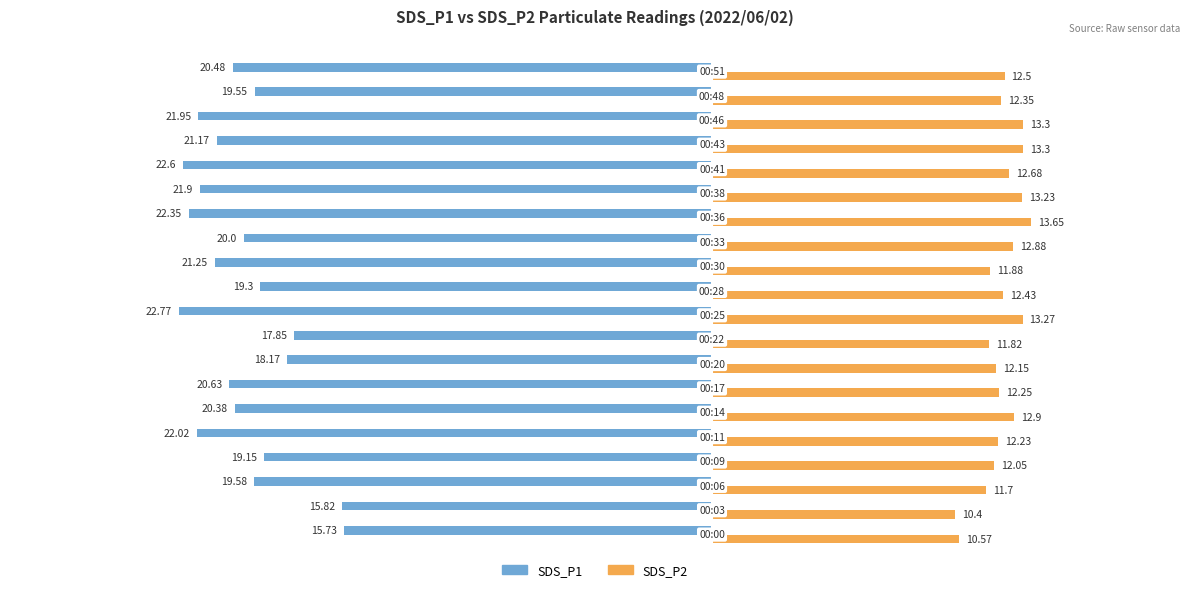

What are all the series names shown in the legend?

SDS_P1, SDS_P2